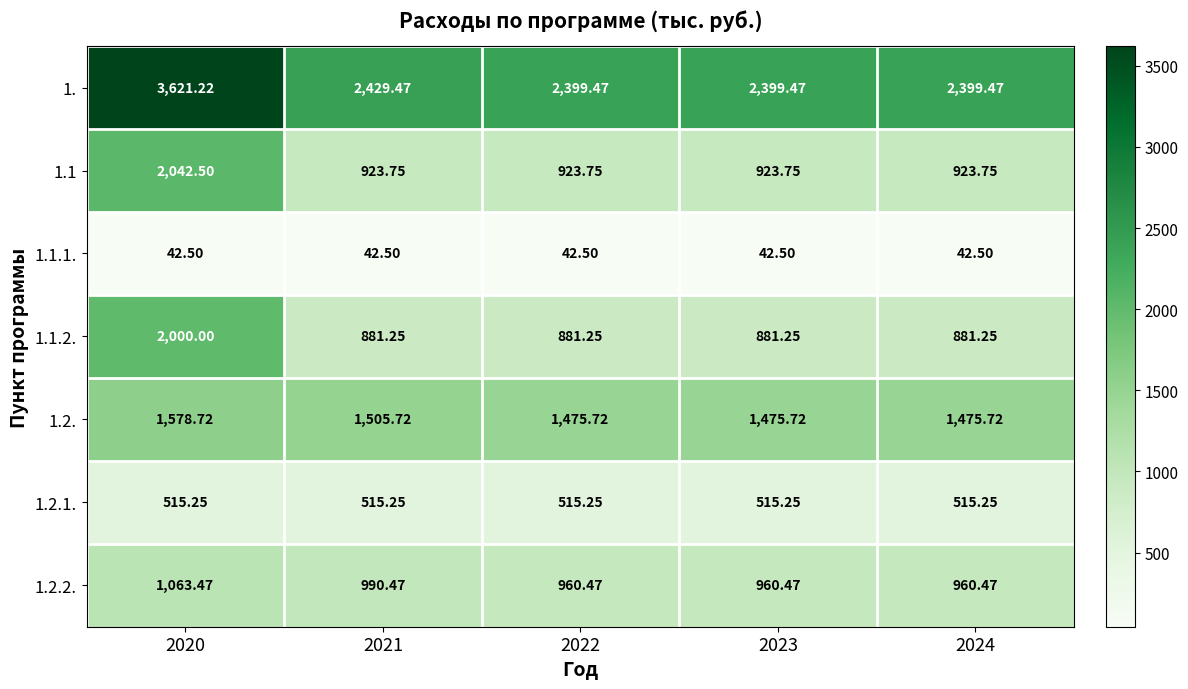

Is the value of 1.2.2. at 2024 greater than the value of 1. at 2022?

No